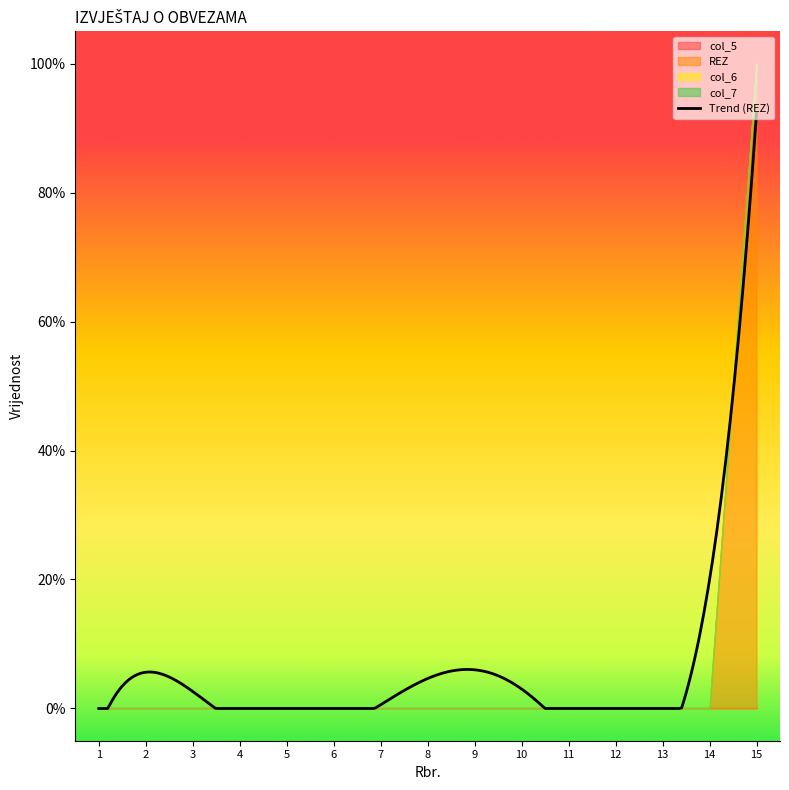

True or false: col_7 and col_5 cross at least once.

False